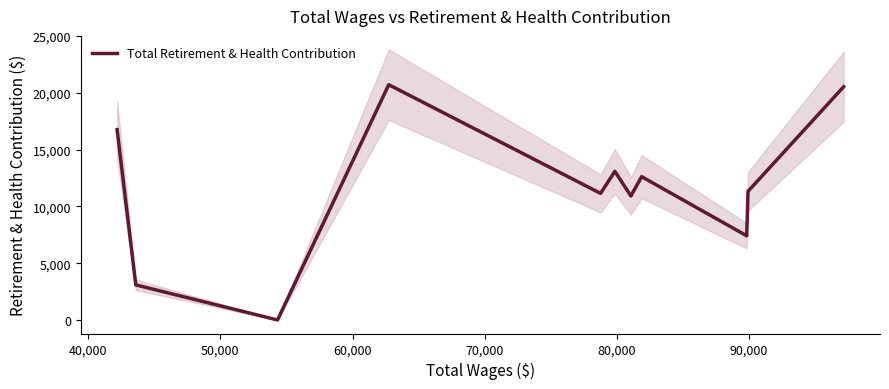

Does the chart display data point markers on the line(s)?

No